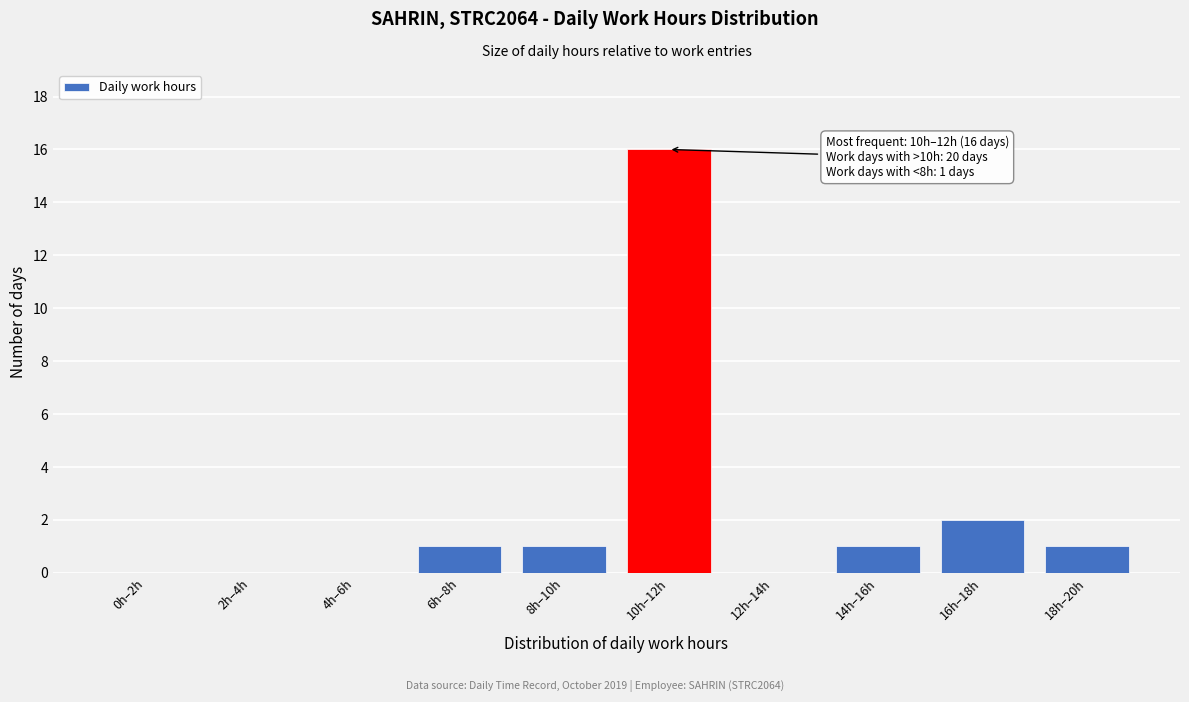

Reading right to left, transcribe all the data shown in this chart.

18h–20h=1	16h–18h=2	14h–16h=1	12h–14h=0	10h–12h=16	8h–10h=1	6h–8h=1	4h–6h=0	2h–4h=0	0h–2h=0